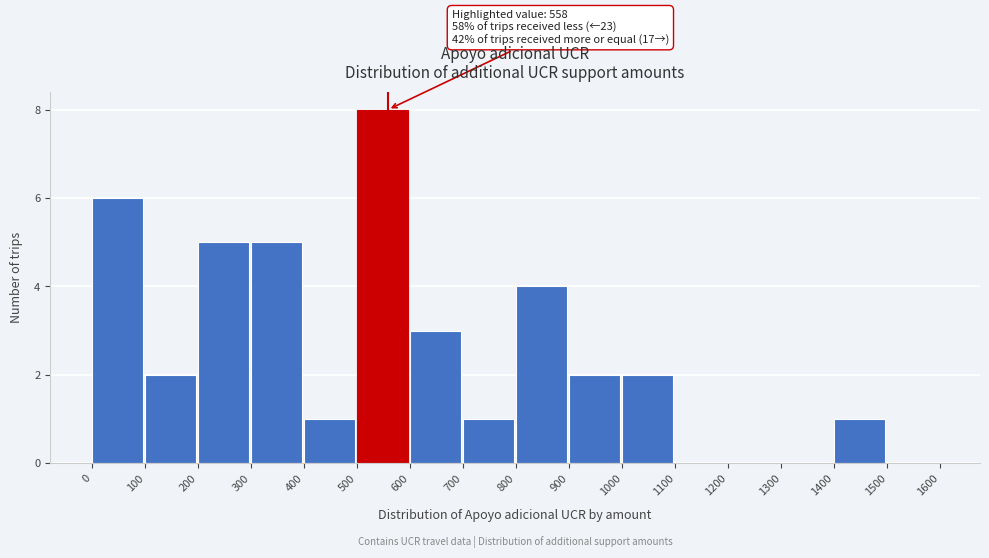

Over which range of the x-axis is the bar tallest?

500 to 600